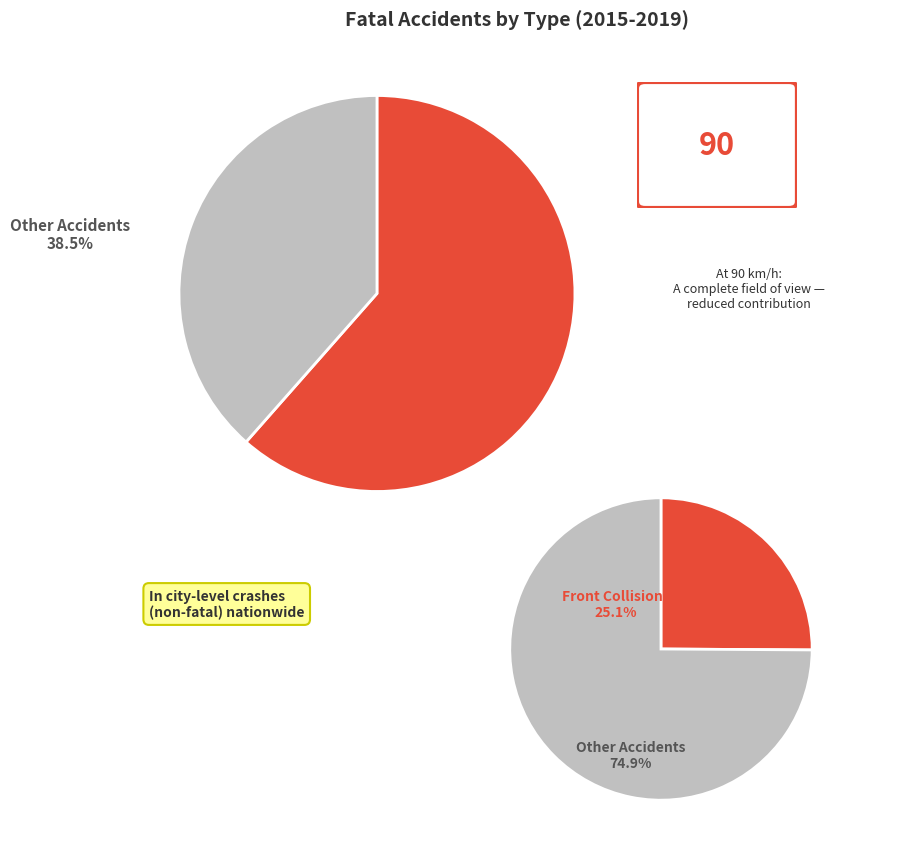

To the nearest percent, what is the difference between the largest and smallest slice percentages?

50%